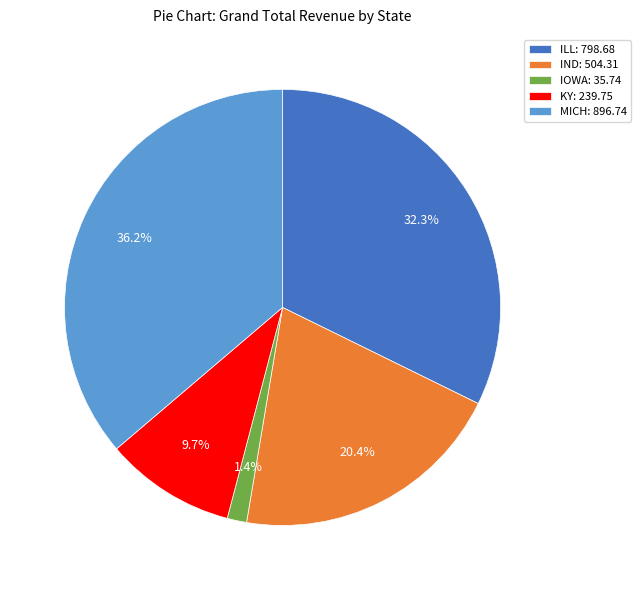

Does ILL account for over 50% of the chart?

No